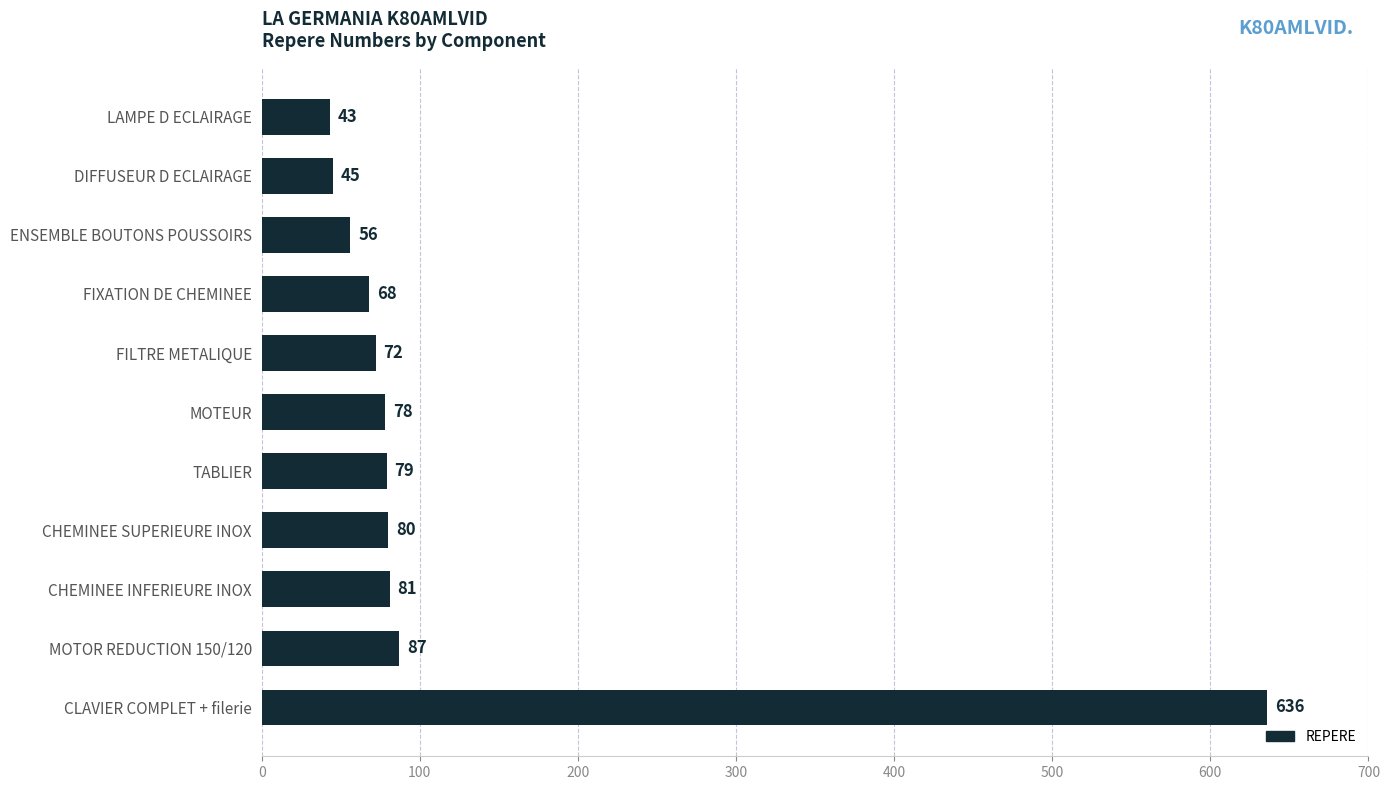

List the labels in order of value, smallest first.

LAMPE D ECLAIRAGE, DIFFUSEUR D ECLAIRAGE, ENSEMBLE BOUTONS POUSSOIRS, FIXATION DE CHEMINEE, FILTRE METALIQUE, MOTEUR, TABLIER, CHEMINEE SUPERIEURE INOX, CHEMINEE INFERIEURE INOX, MOTOR REDUCTION 150/120, CLAVIER COMPLET + filerie